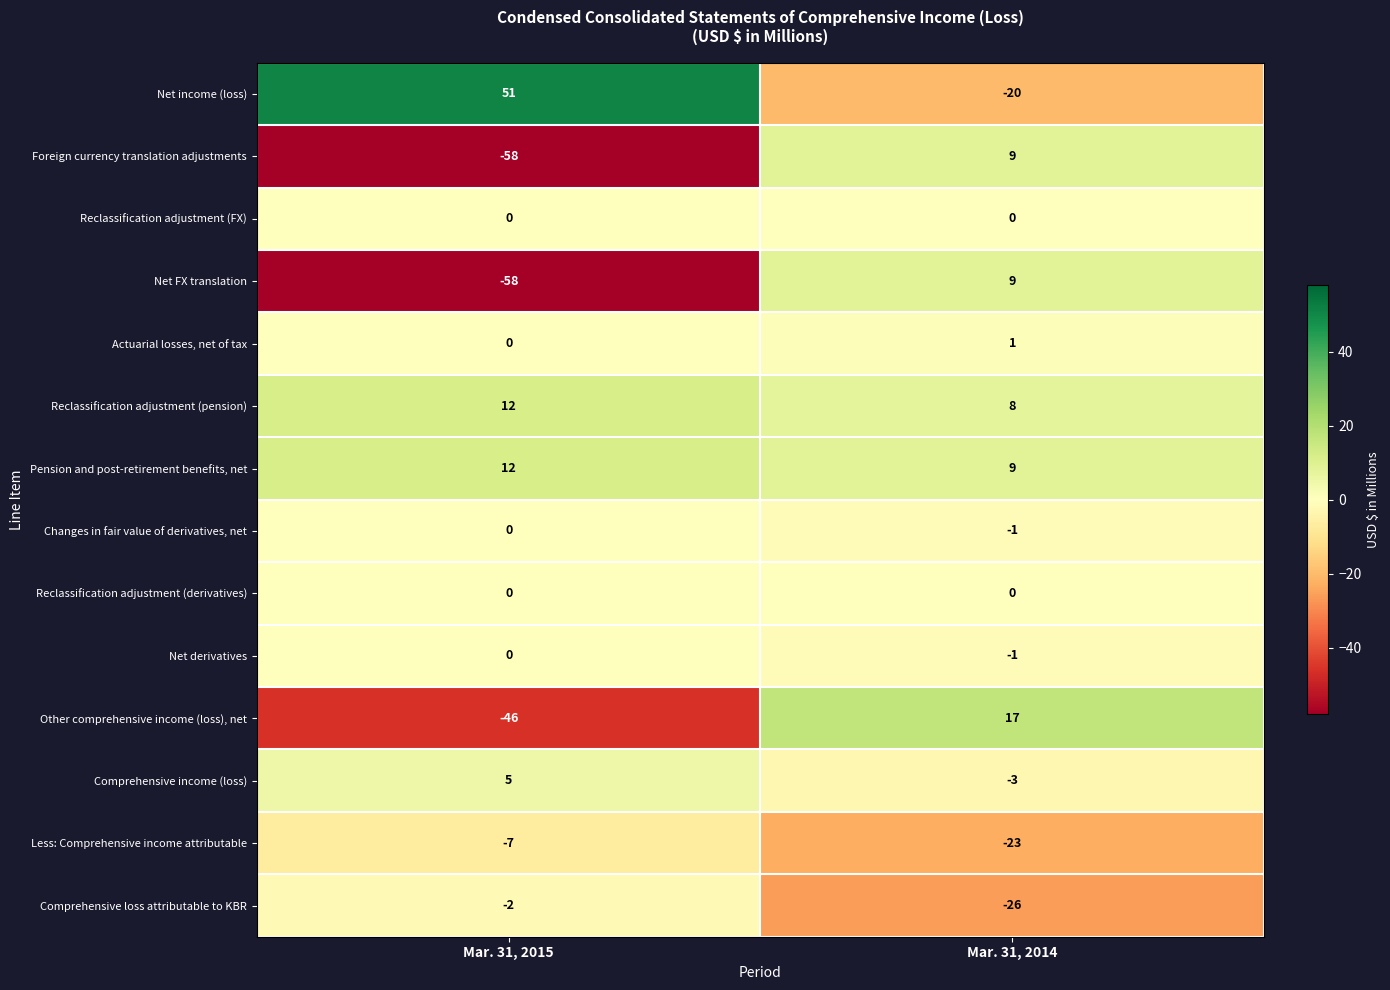

Reading left to right, what are all the values shown in this chart?

Net income (loss): Mar. 31, 2015=51	Mar. 31, 2014=-20
Foreign currency translation adjustments: Mar. 31, 2015=-58	Mar. 31, 2014=9
Reclassification adjustment (FX): Mar. 31, 2015=0	Mar. 31, 2014=0
Net FX translation: Mar. 31, 2015=-58	Mar. 31, 2014=9
Actuarial losses, net of tax: Mar. 31, 2015=0	Mar. 31, 2014=1
Reclassification adjustment (pension): Mar. 31, 2015=12	Mar. 31, 2014=8
Pension and post-retirement benefits, net: Mar. 31, 2015=12	Mar. 31, 2014=9
Changes in fair value of derivatives, net: Mar. 31, 2015=0	Mar. 31, 2014=-1
Reclassification adjustment (derivatives): Mar. 31, 2015=0	Mar. 31, 2014=0
Net derivatives: Mar. 31, 2015=0	Mar. 31, 2014=-1
Other comprehensive income (loss), net: Mar. 31, 2015=-46	Mar. 31, 2014=17
Comprehensive income (loss): Mar. 31, 2015=5	Mar. 31, 2014=-3
Less: Comprehensive income attributable: Mar. 31, 2015=-7	Mar. 31, 2014=-23
Comprehensive loss attributable to KBR: Mar. 31, 2015=-2	Mar. 31, 2014=-26